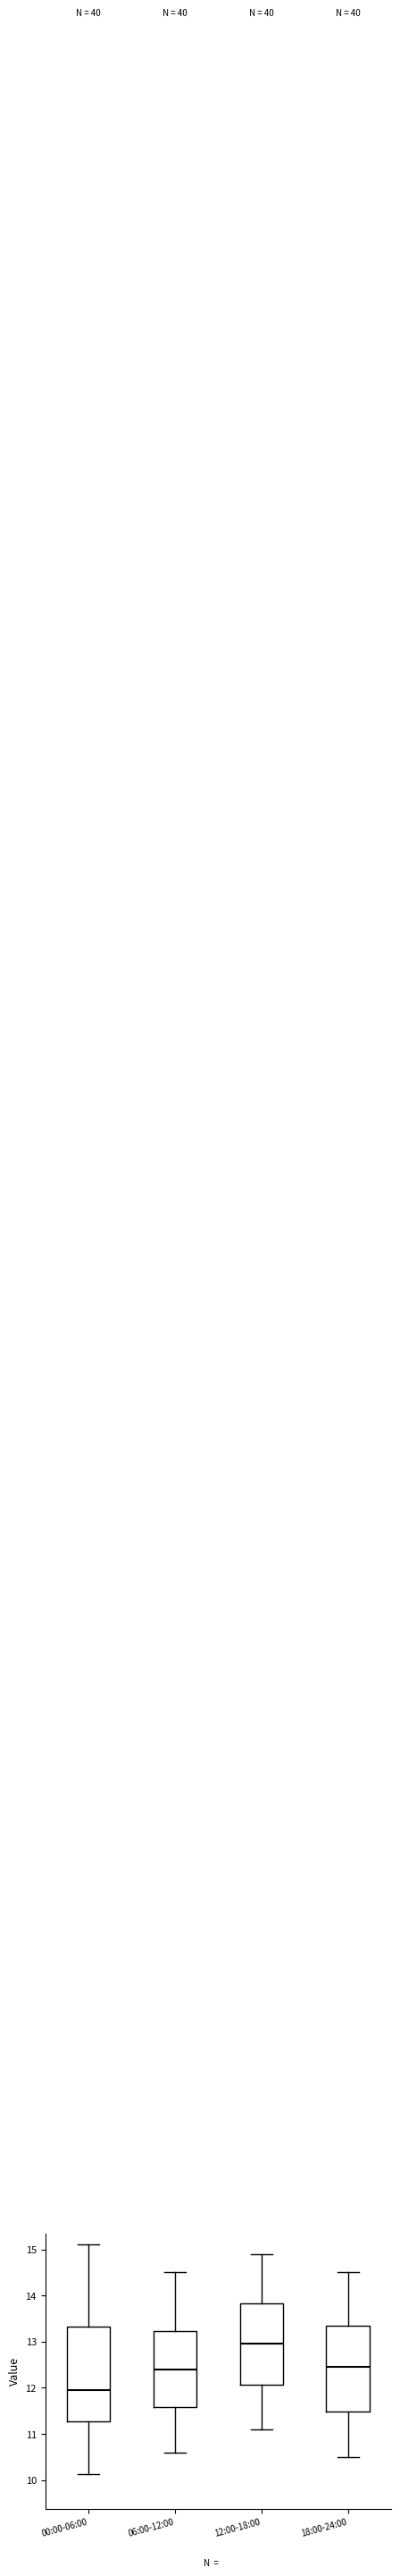

Where does the upper whisker of the box for 12:00-18:00 end on the y-axis? The values are not printed on the chart, so give them approximately, as read against the axis.

14.9